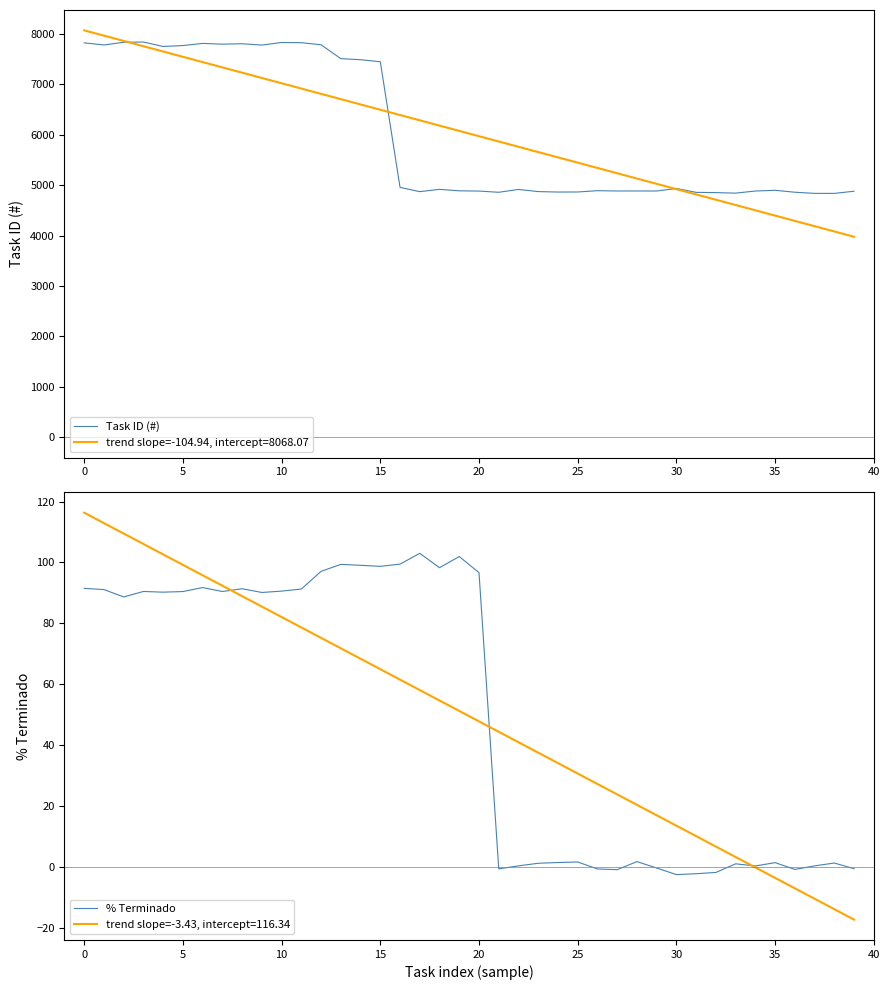

True or false: Task ID (#) and % Terminado intersect in this chart.

False